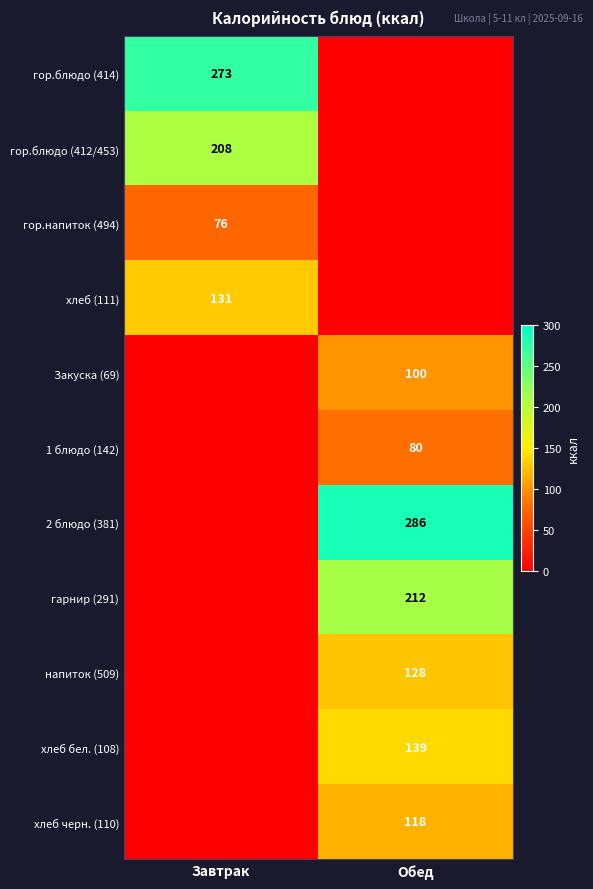

The хлеб бел. (108) series shows 236 at Обед. True or false?

False